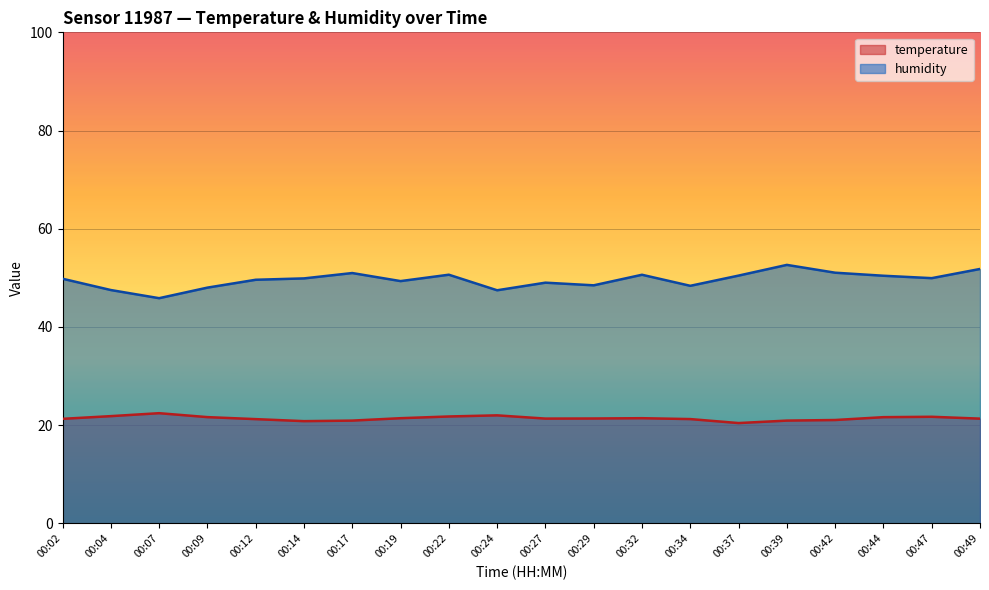

True or false: humidity and temperature cross at least once.

False